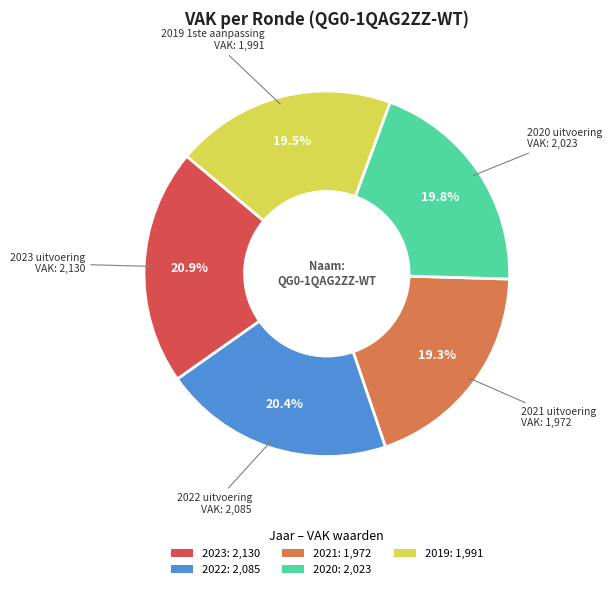

Does any single category account for the majority?

No